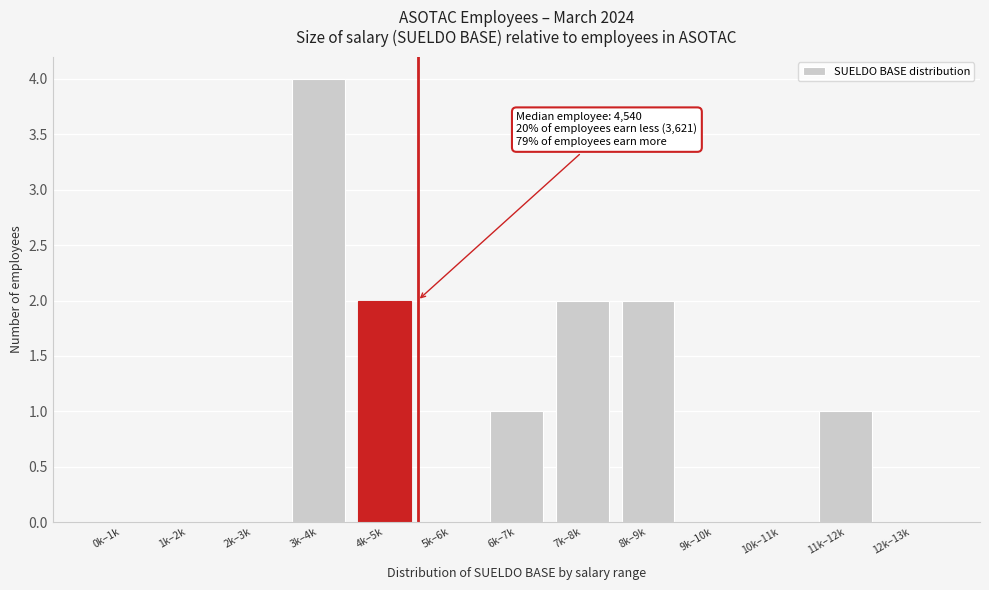

Reading right to left, extract all data points from this chart.

12k–13k=0	11k–12k=1	10k–11k=0	9k–10k=0	8k–9k=2	7k–8k=2	6k–7k=1	5k–6k=0	4k–5k=2	3k–4k=4	2k–3k=0	1k–2k=0	0k–1k=0